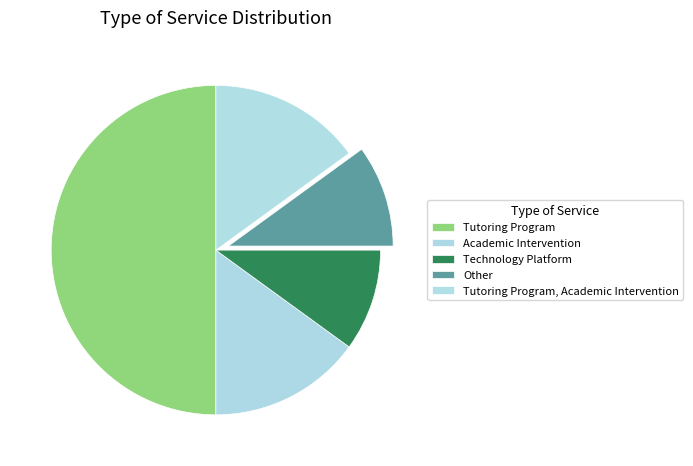

True or false: Tutoring Program accounts for 61% of the total.

False